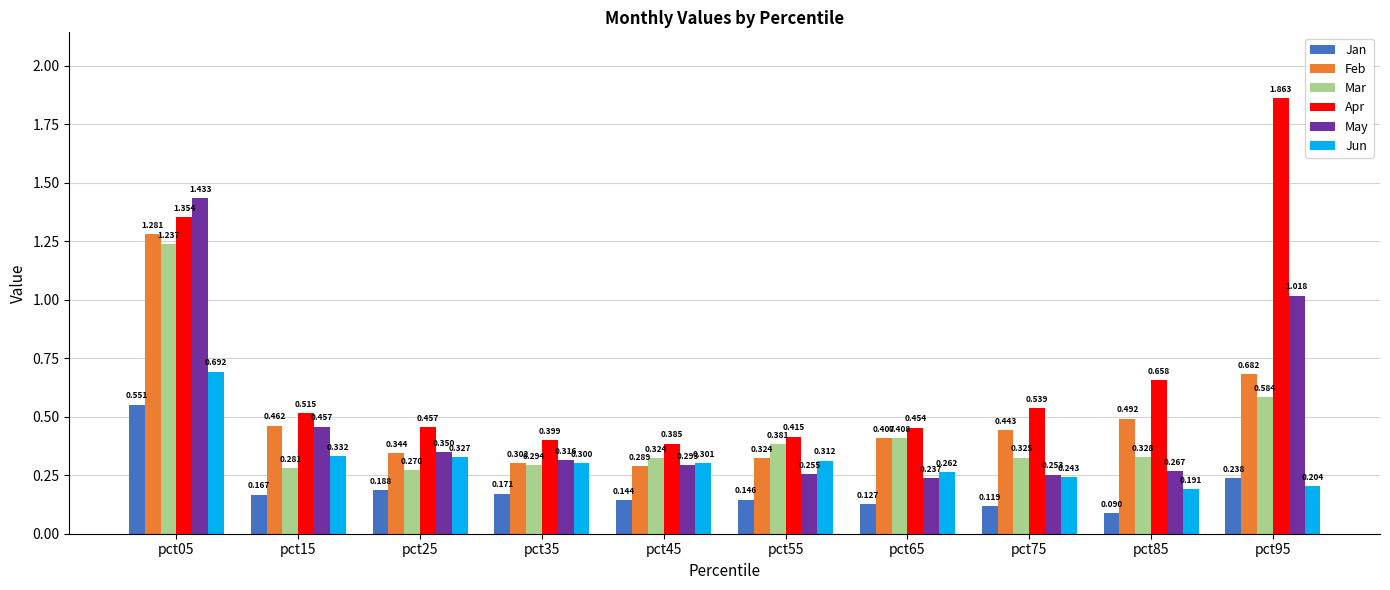

Count the Apr values in the range 0 to 1.

8